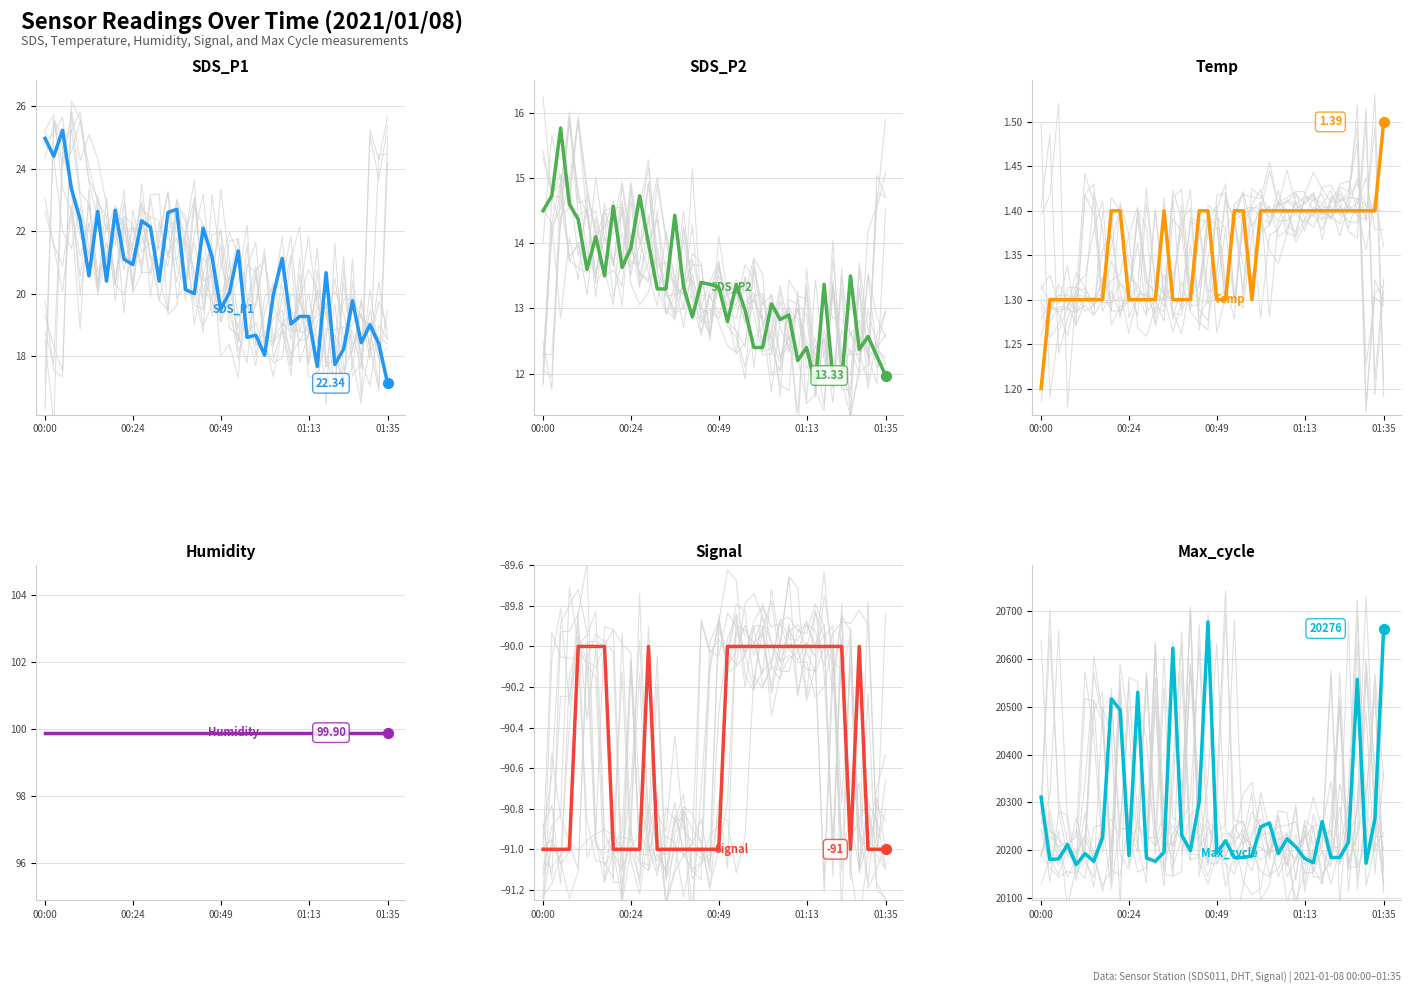

At which category is the sum across all series the highest?

19